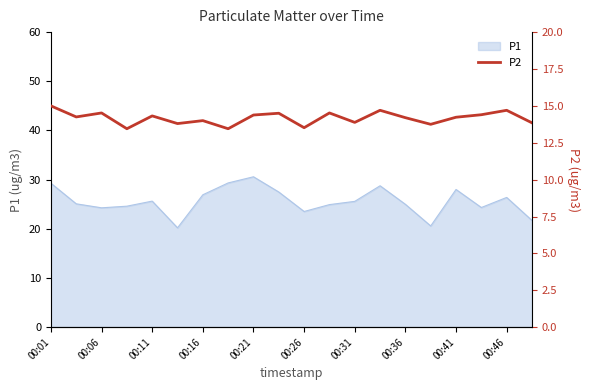

Which category has the highest value in the P1 series?

00:21